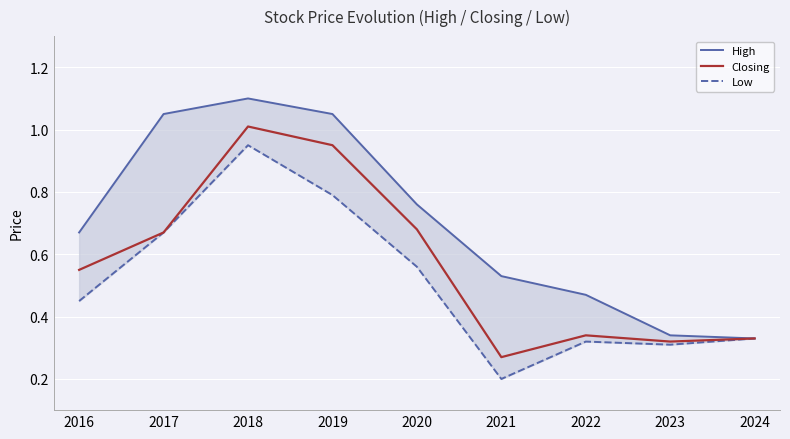

Reading right to left, extract all data points from this chart.

High: 0.3	0.3	0.5	0.5	0.8	1.1	1.1	1.1	0.7
Closing: 0.3	0.3	0.3	0.3	0.7	0.9	1.0	0.7	0.6
Low: 0.3	0.3	0.3	0.2	0.6	0.8	0.9	0.7	0.5